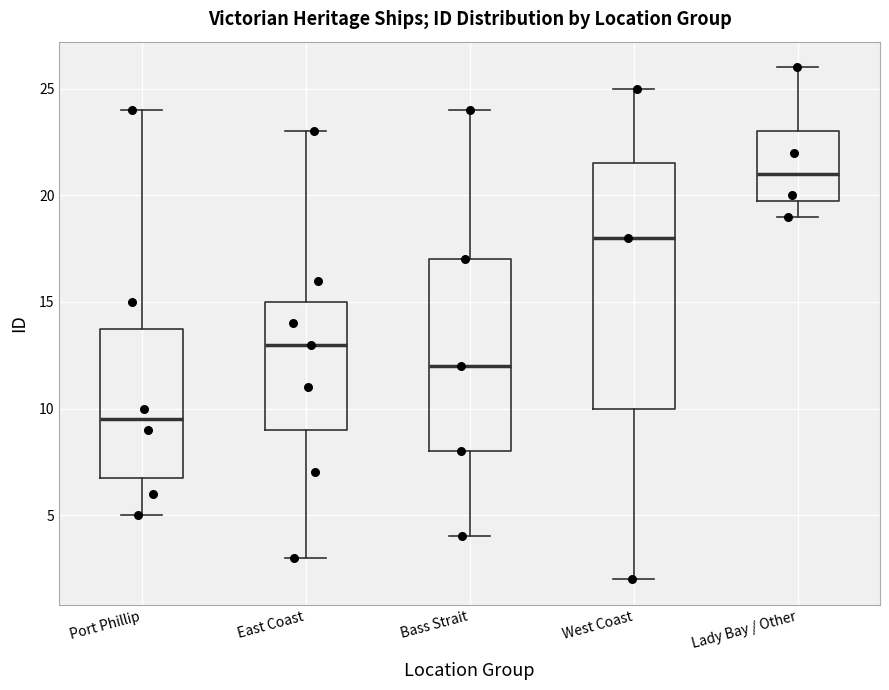

Comparing the boxes themselves (not the whiskers), which one is the tallest?

West Coast